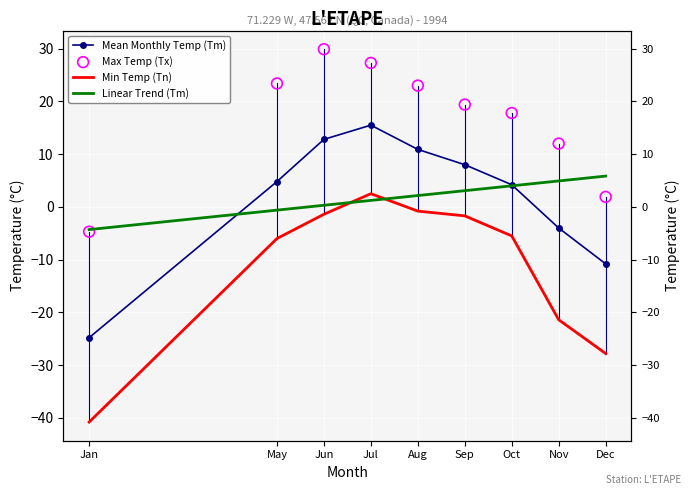

At how many categories does at least one series exceed 15?

6